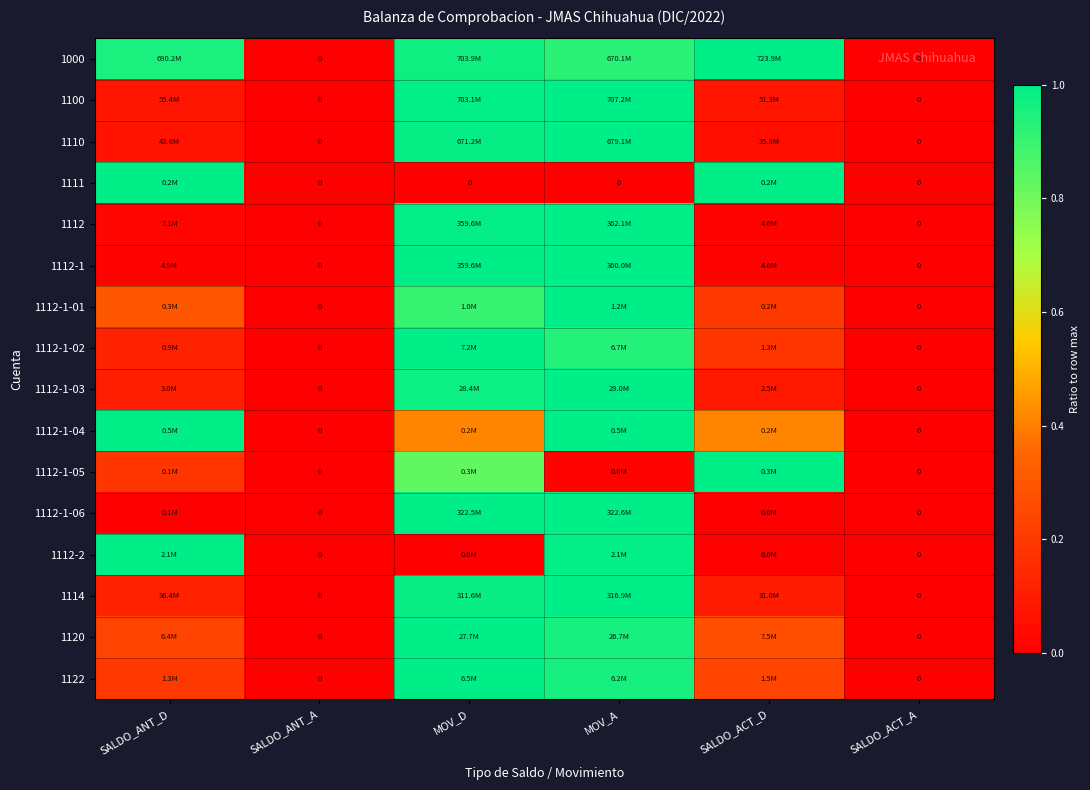

The value of 1122 at SALDO_ANT_D is 0.2. True or false?

True